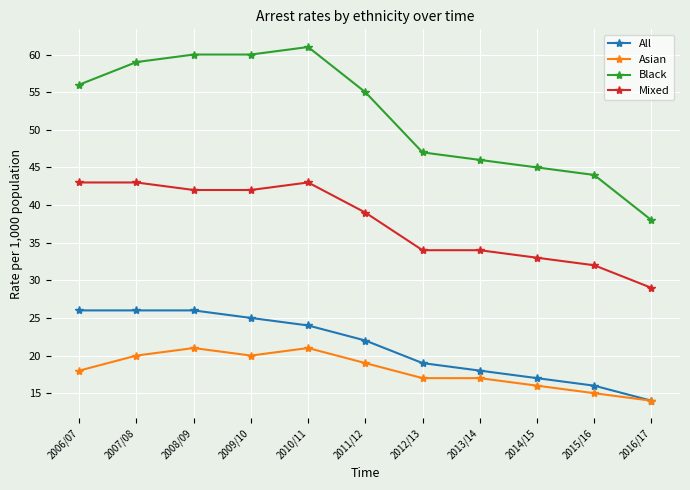

Where is All nearest to the value 20?

2012/13